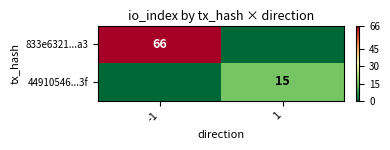

The value of 44910546...3f at 1 is 15. True or false?

True